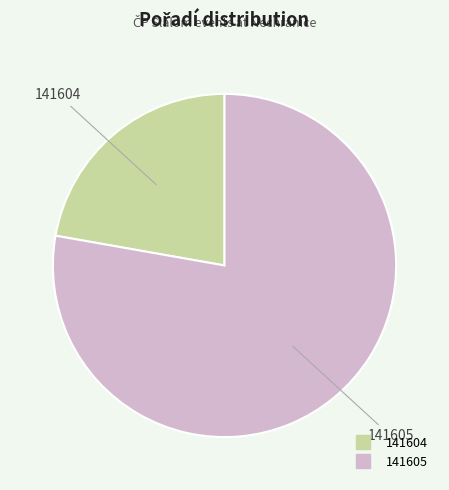

Is 141604 the majority of the pie?

No